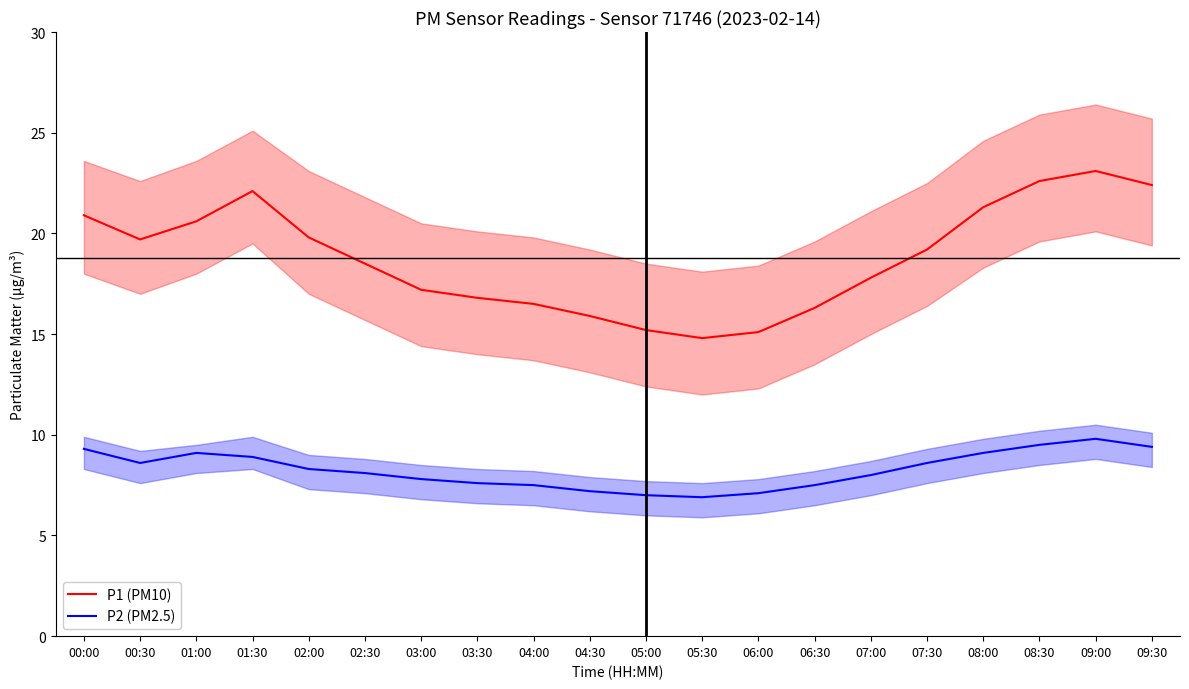

At which category is the sum across all series the highest?

09:00